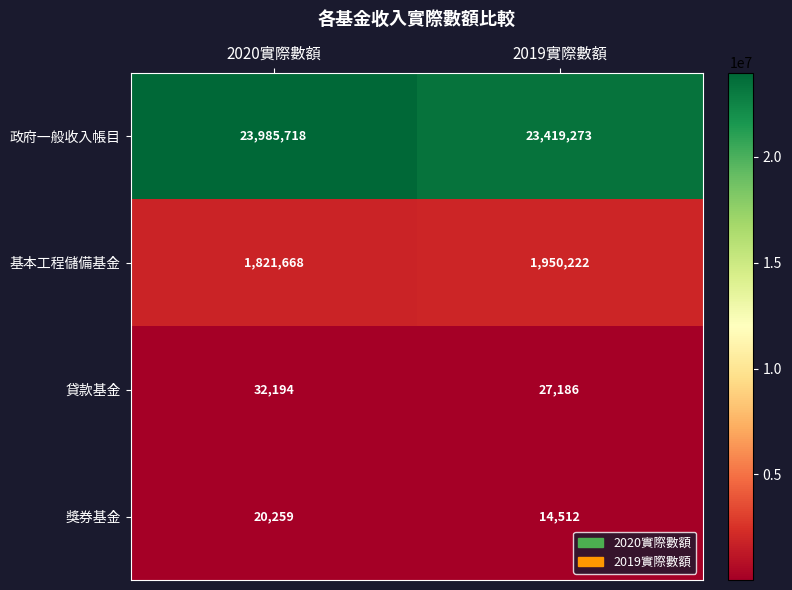

Which label corresponds to the largest value in the chart?

2020實際數額